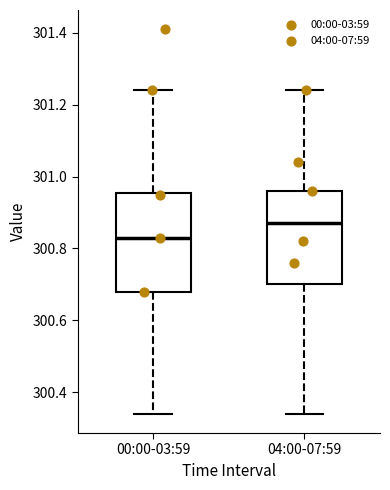

Where does the lower whisker of the box for 00:00-03:59 end on the y-axis? The values are not printed on the chart, so give them approximately, as read against the axis.

300.34